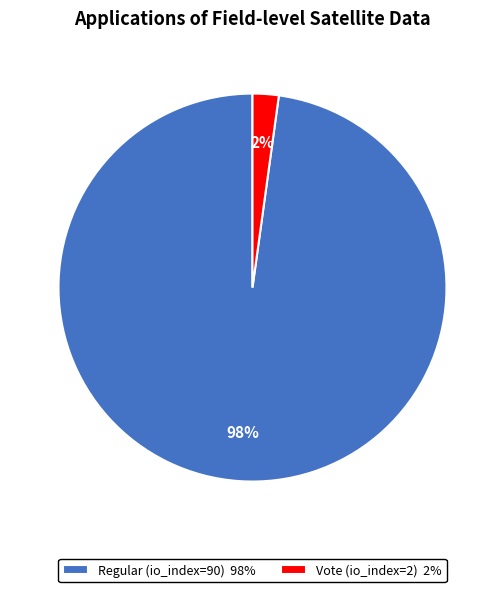

Rank the categories by value from highest to lowest.

Regular (io_index=90), Vote (io_index=2)